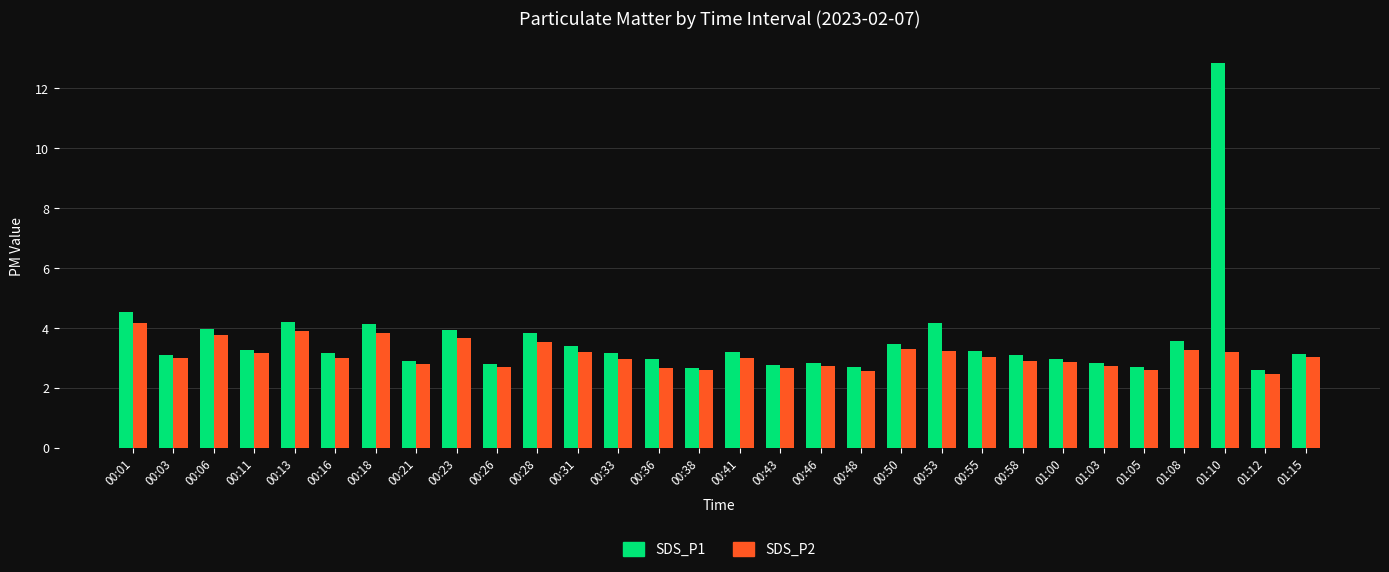

What is the difference between the SDS_P1 values at 00:50 and 00:38?

0.8